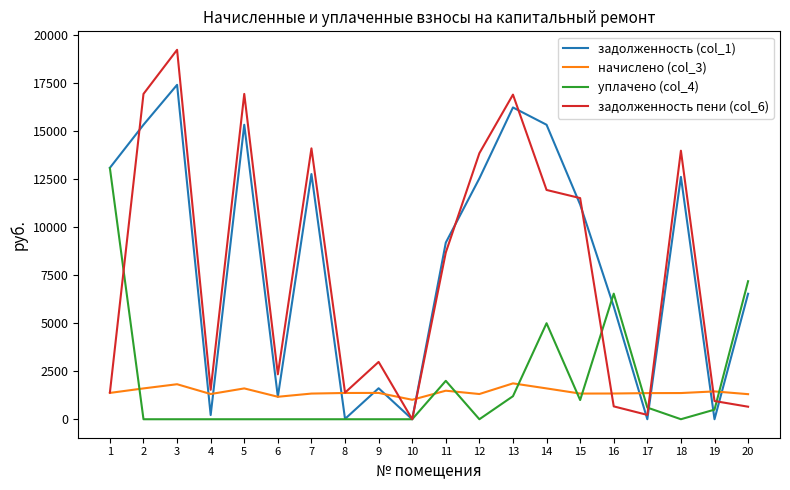

What is the spread (max minus min) of values at 15?

10514.2